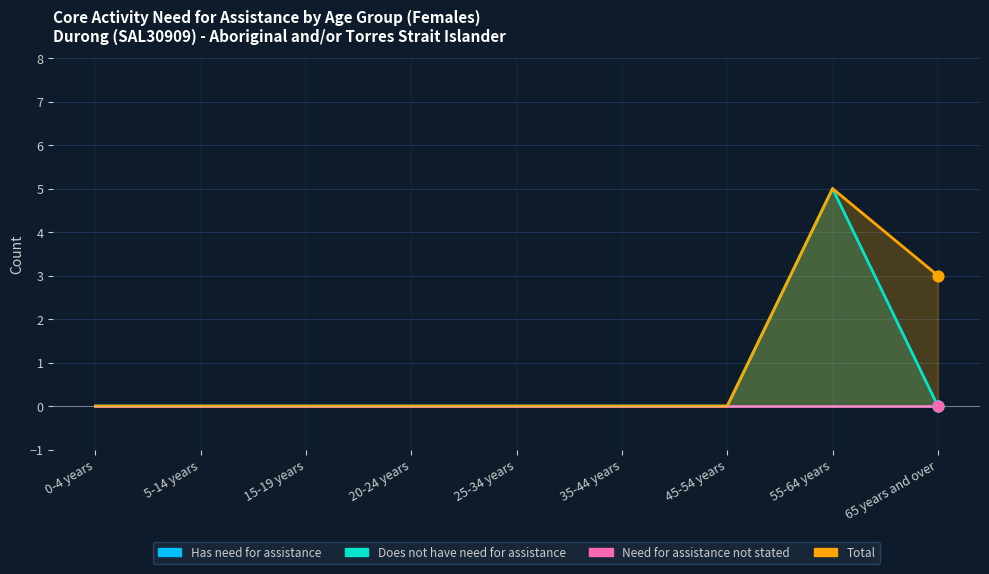

Is the value of Does not have need for assistance at 45-54 years greater than the value of Total at 55-64 years?

No